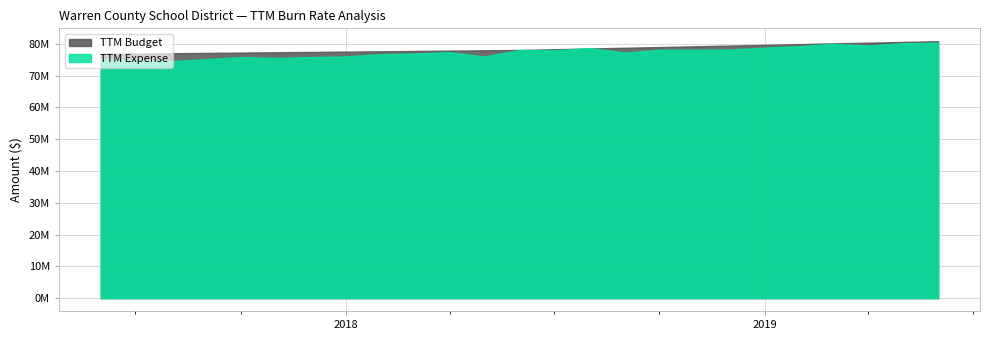

What is the maximum value shown in the chart?

80815170.9